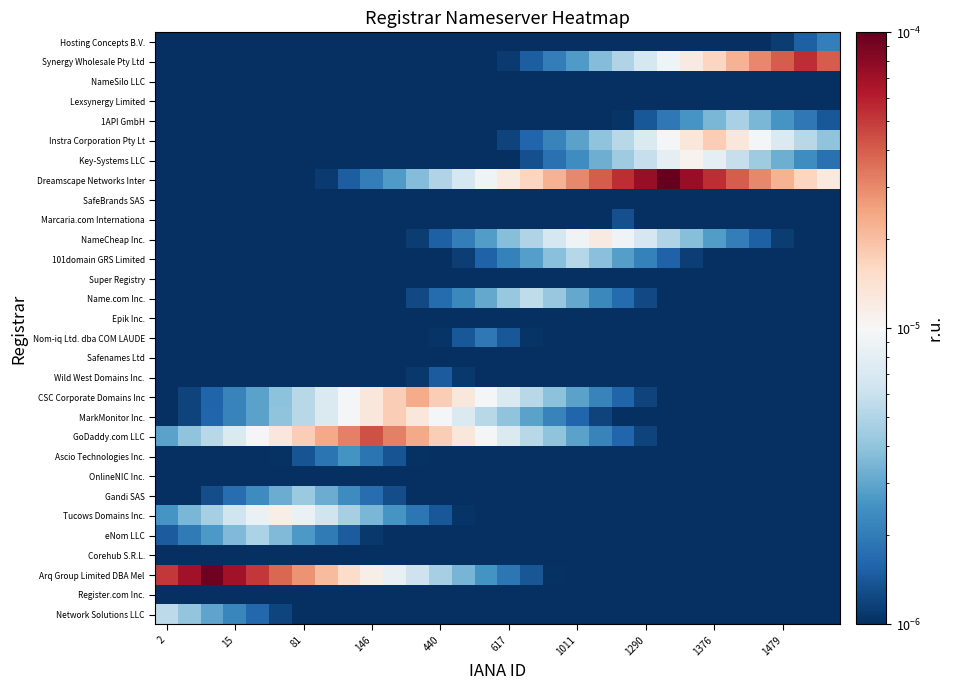

At how many categories does at least one series exceed 0?

30